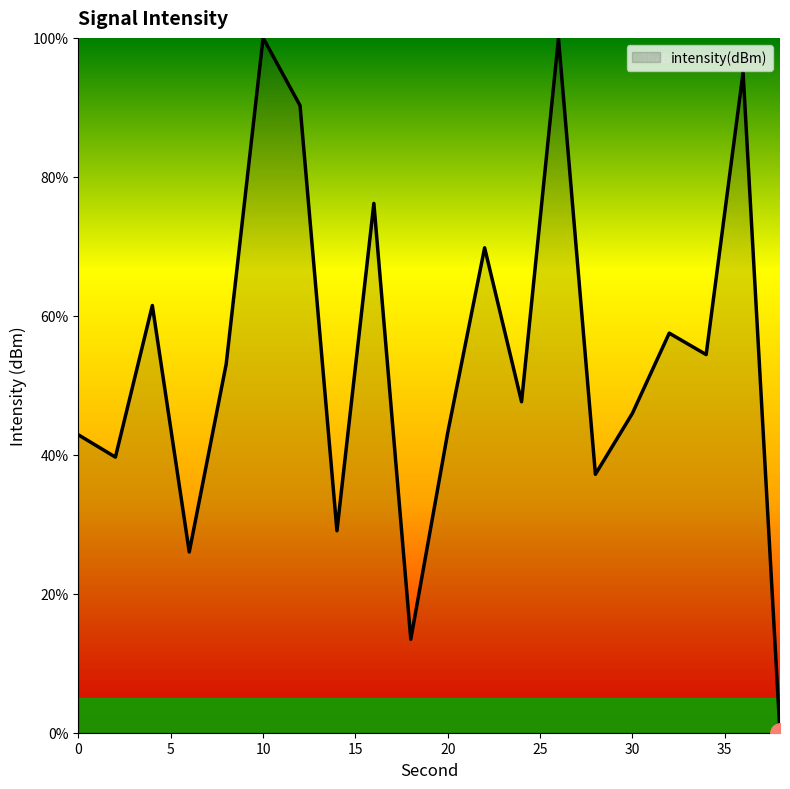

What is the difference between the maximum and minimum values?

100.0